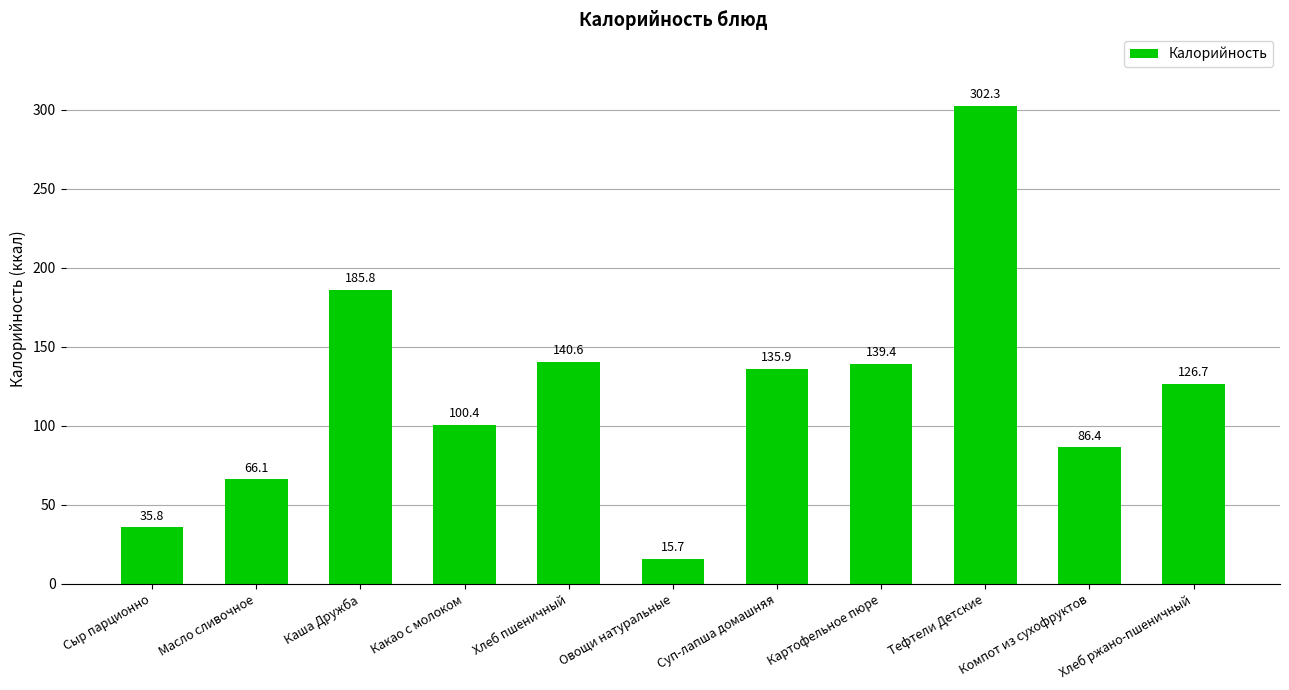

How many bars are there in total?

11